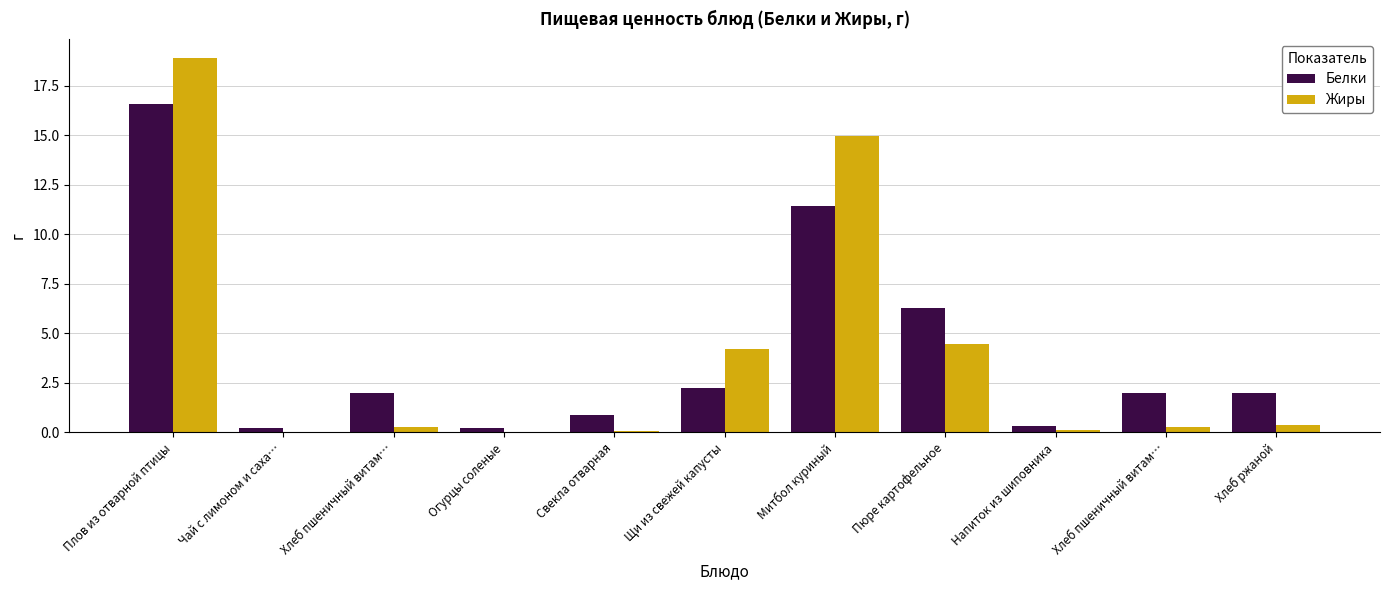

What are all the series names shown in the legend?

Белки, Жиры